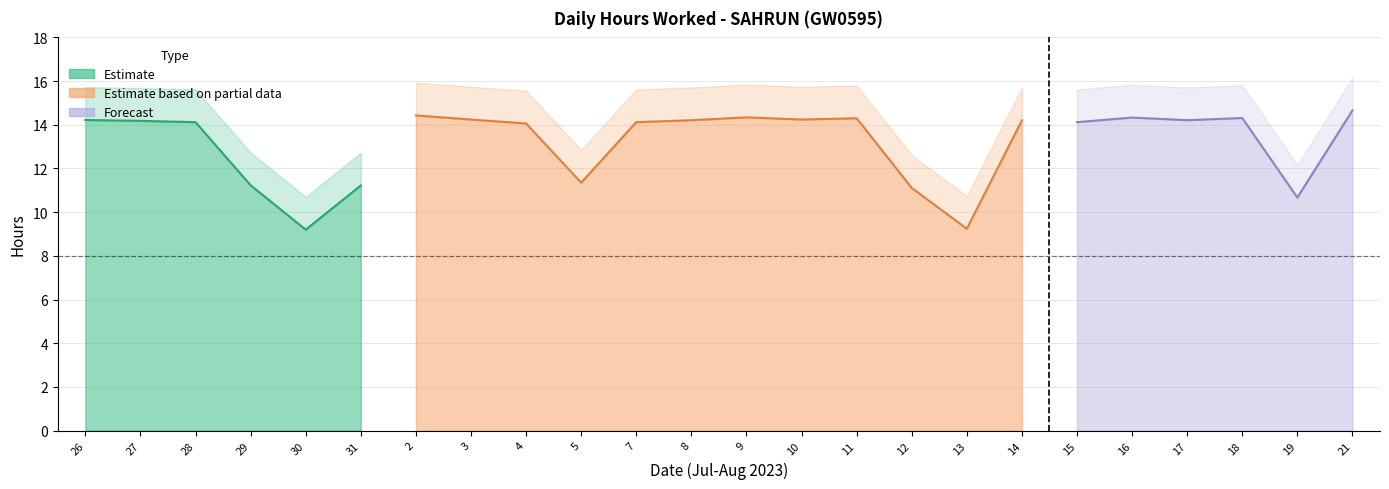

What is the value of the Low (Hours Worked) point at the 3rd from the left?

14.1